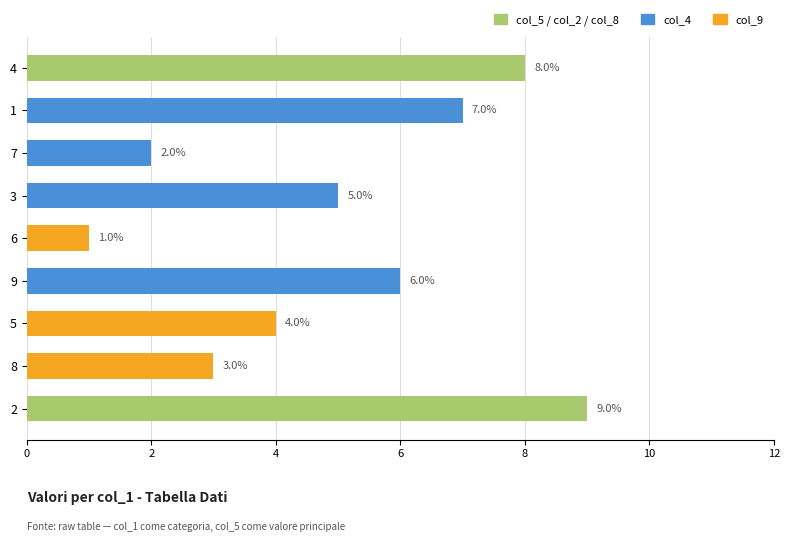

True or false: the data shows 14 at 2.

False